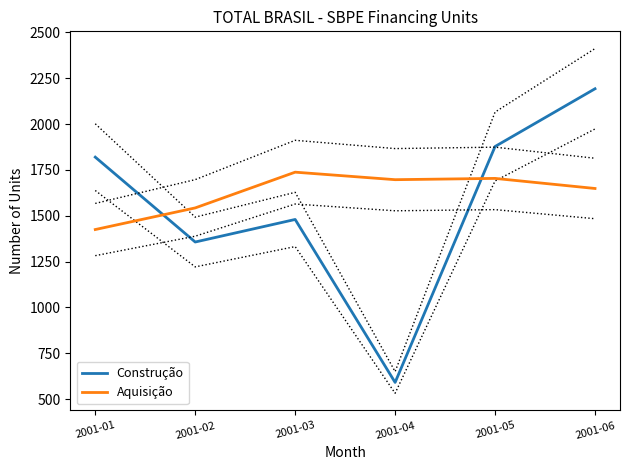

How many lines are shown in the chart?

2